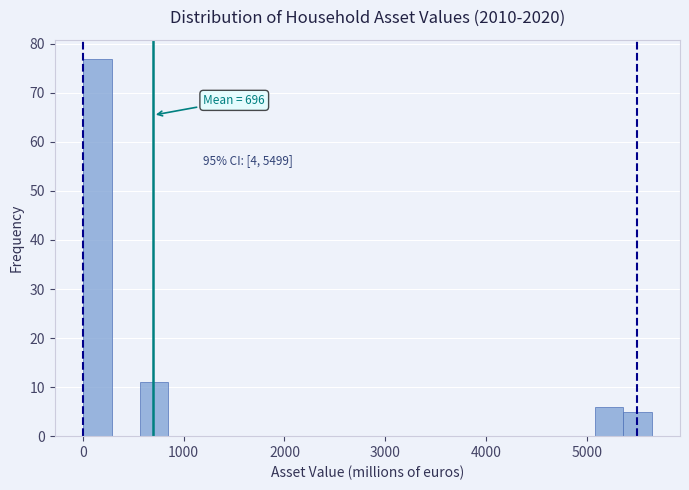

Read against the x-axis, roughly where is the centre of the tallest bar?

100